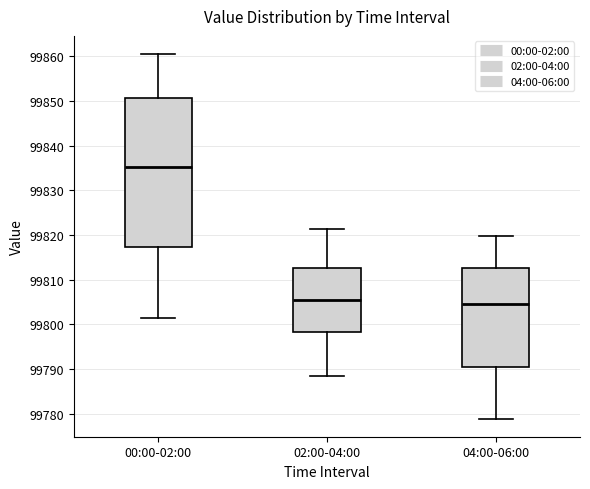

Comparing the boxes themselves (not the whiskers), which one is the tallest?

00:00-02:00